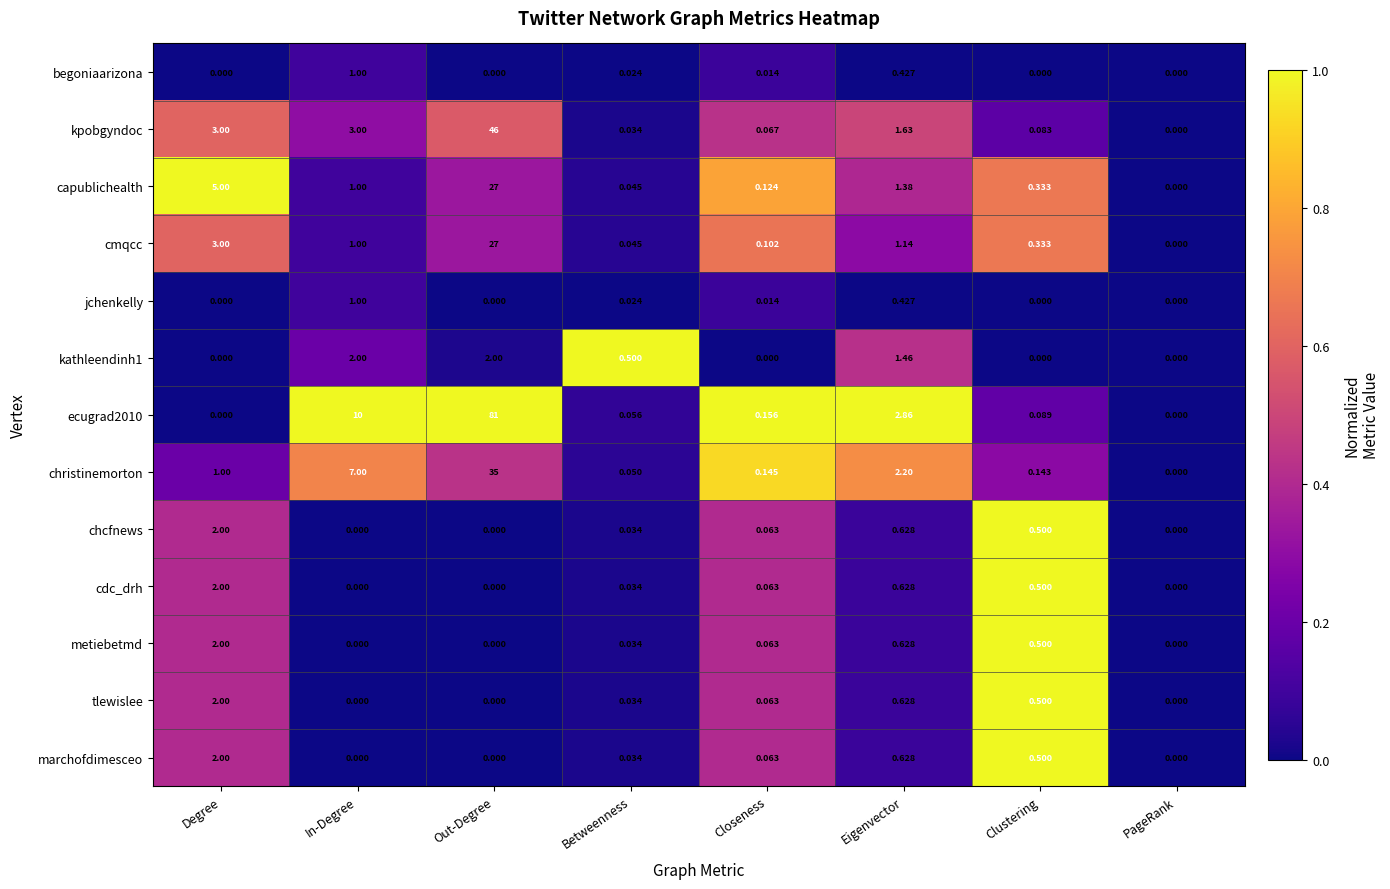

What is the total value across all series at Eigenvector?

14.7